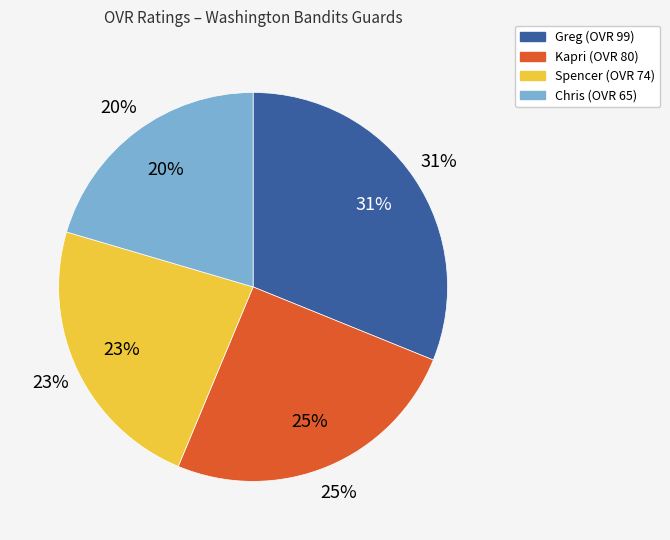

Is the sum of Kapri and Chris greater than half?

No